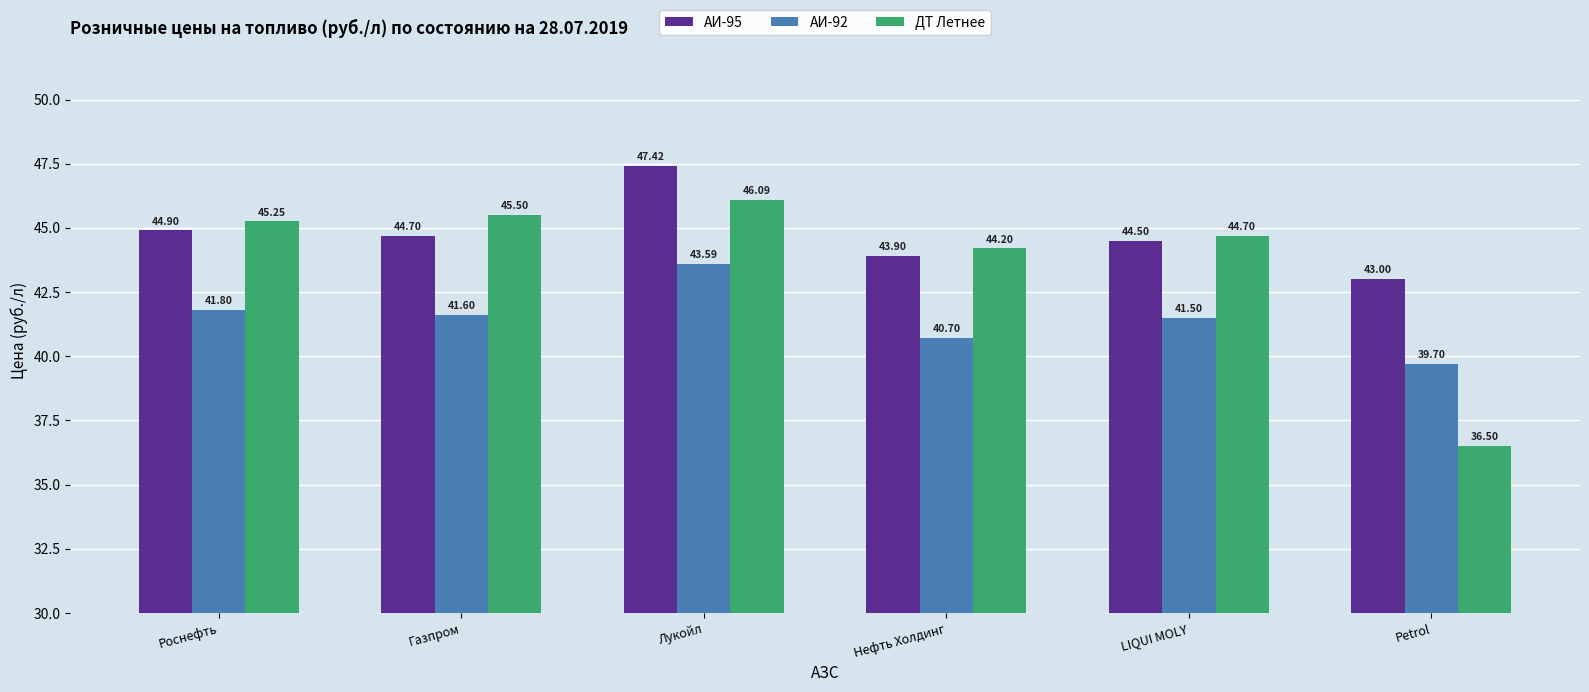

List the labels in order of АИ-95 value, smallest first.

Petrol, Нефть Холдинг, LIQUI MOLY, Газпром, Роснефть, Лукойл